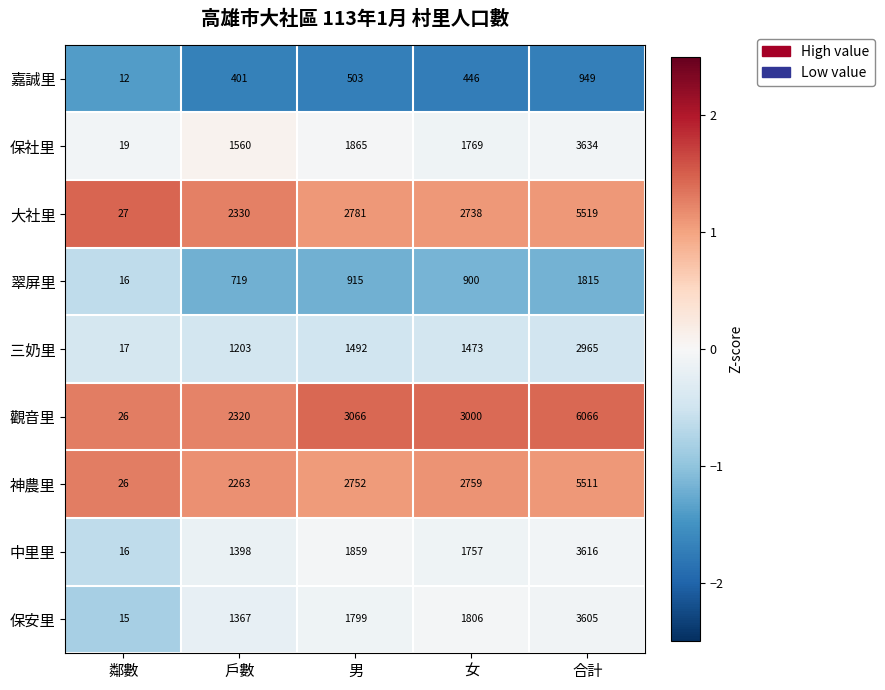

Count the number of data series in this chart.

9